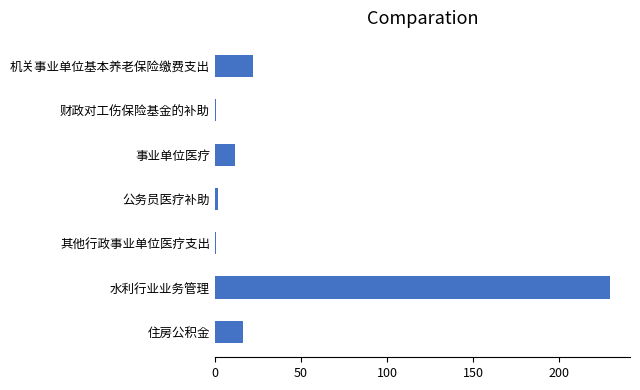

Are the bars grouped side by side (vs. stacked)?

No